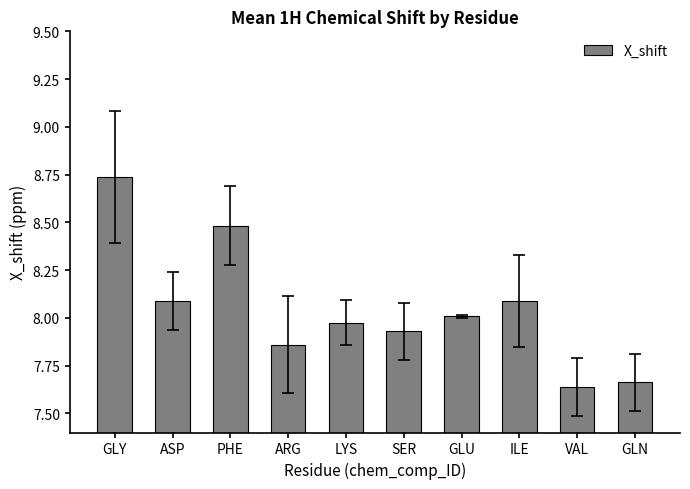

What is the change in value from GLY to ARG?

-0.9